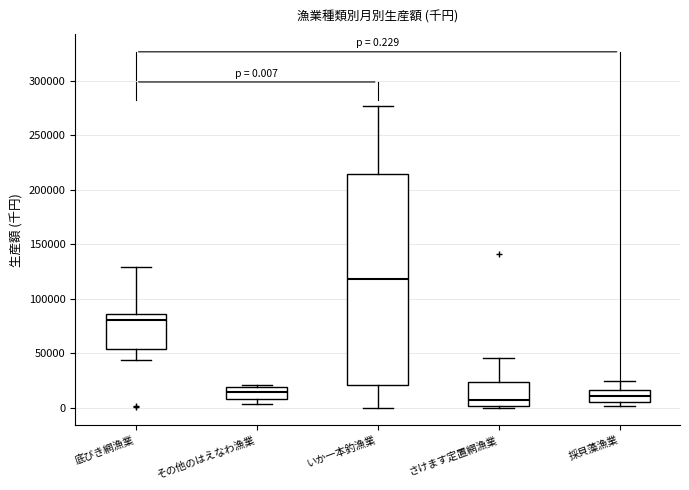

Which box's median line is the highest?

いか一本釣漁業